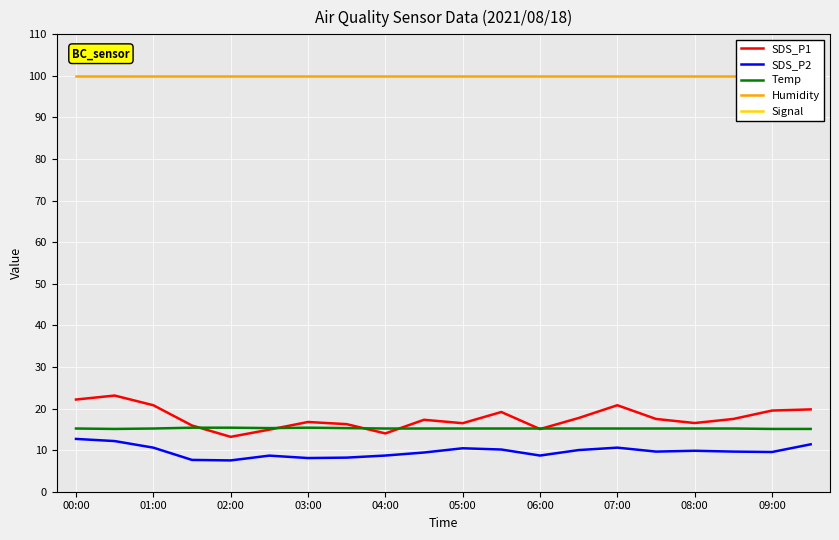

True or false: SDS_P1 and SDS_P2 cross at least once.

False